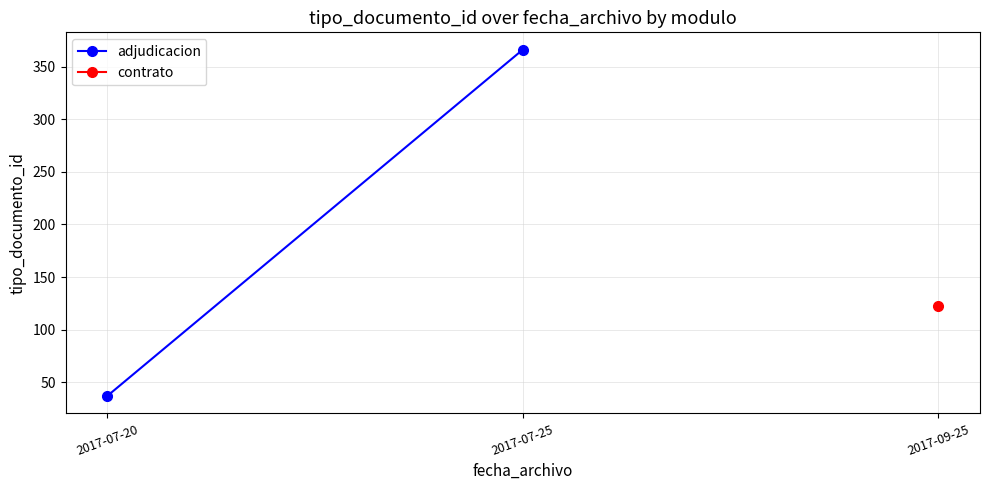

Where is adjudicacion nearest to the value 201?

2017-07-20